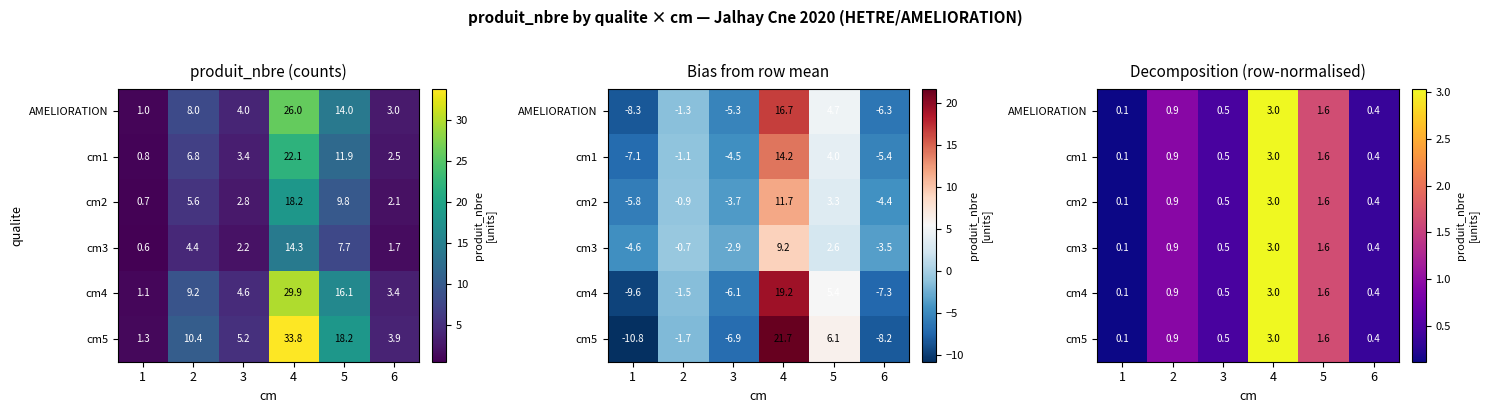

The cm1 series shows 1.6 at 5. True or false?

True